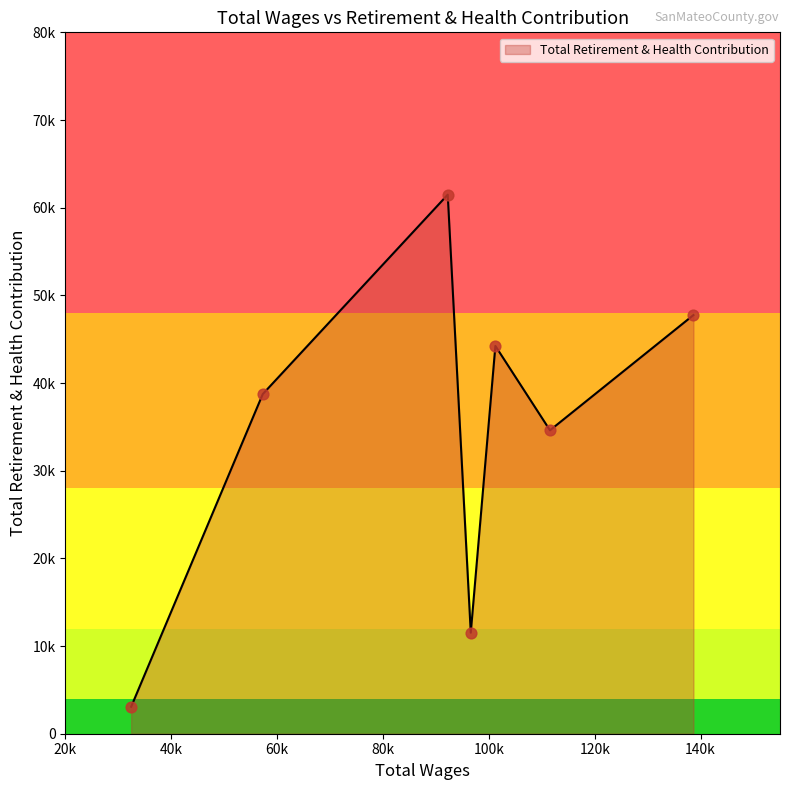

Does the chart have visible grid lines?

No